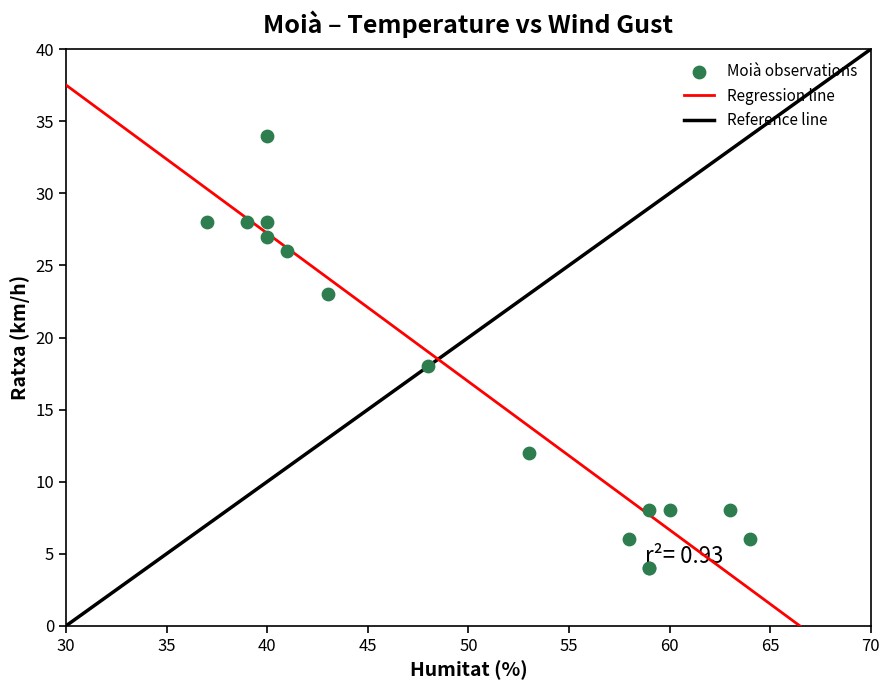

What Y value in the scatter plot is closest to 19?

18